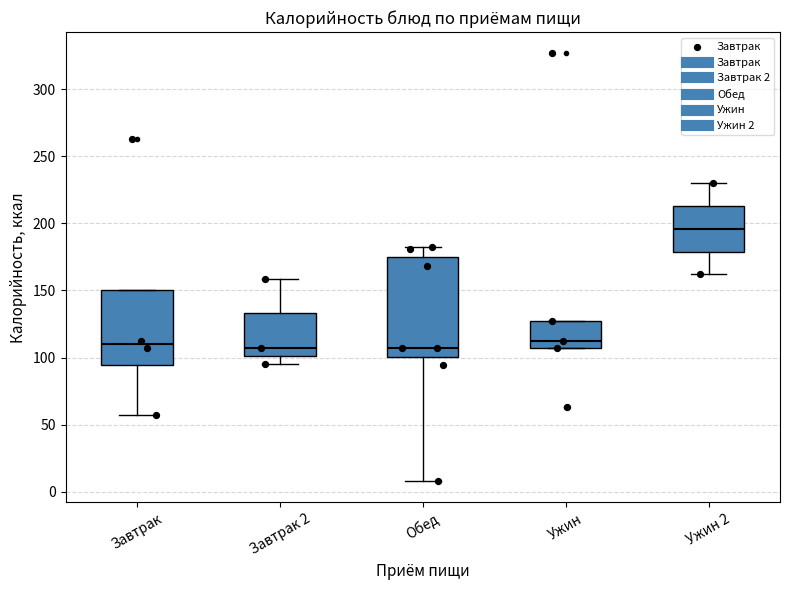

Reading left to right, read every box against the y-axis: the position of its median line, the range the box covers, and the ends of its whiskers. The values are not printed on the chart, so give them approximately, as read against the axis.

Завтрак: median 110, box 95 to 150, whiskers 55 to 150
Завтрак 2: median 105, box 100 to 135, whiskers 95 to 160
Обед: median 105, box 100 to 175, whiskers 10 to 180
Ужин: median 115, box 105 to 125, whiskers 105 to 125
Ужин 2: median 195, box 180 to 215, whiskers 160 to 230